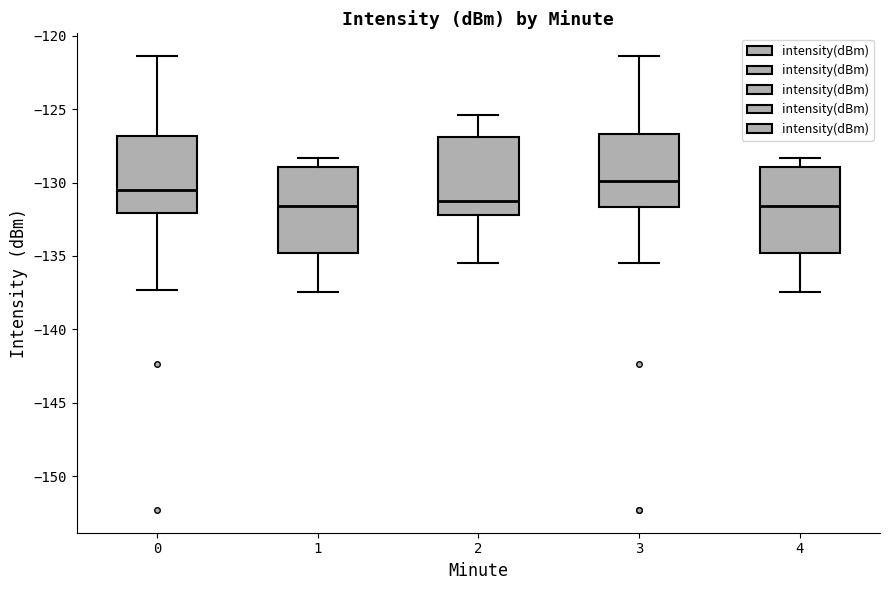

Reading left to right, transcribe this box plot: for each box, give where its median line is, the range the box spans, and where its two whiskers end, as read against the y-axis. The values are not printed on the chart, so give them approximately, as read against the axis.

0: median -130.5, box -132.0 to -127.0, whiskers -137.5 to -121.5
1: median -131.5, box -135.0 to -129.0, whiskers -137.5 to -128.5
2: median -131.0, box -132.0 to -127.0, whiskers -135.5 to -125.5
3: median -130.0, box -131.5 to -126.5, whiskers -135.5 to -121.5
4: median -131.5, box -135.0 to -129.0, whiskers -137.5 to -128.5